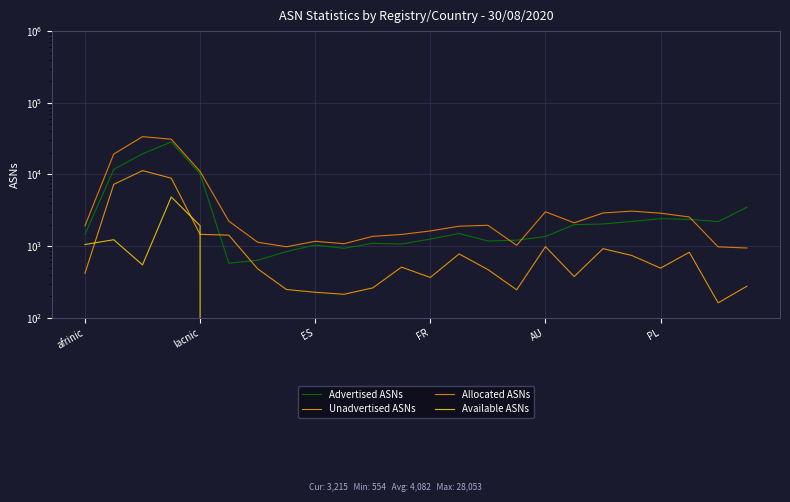

What is the sum of the Allocated ASNs values at 22 and 12?

2604.5